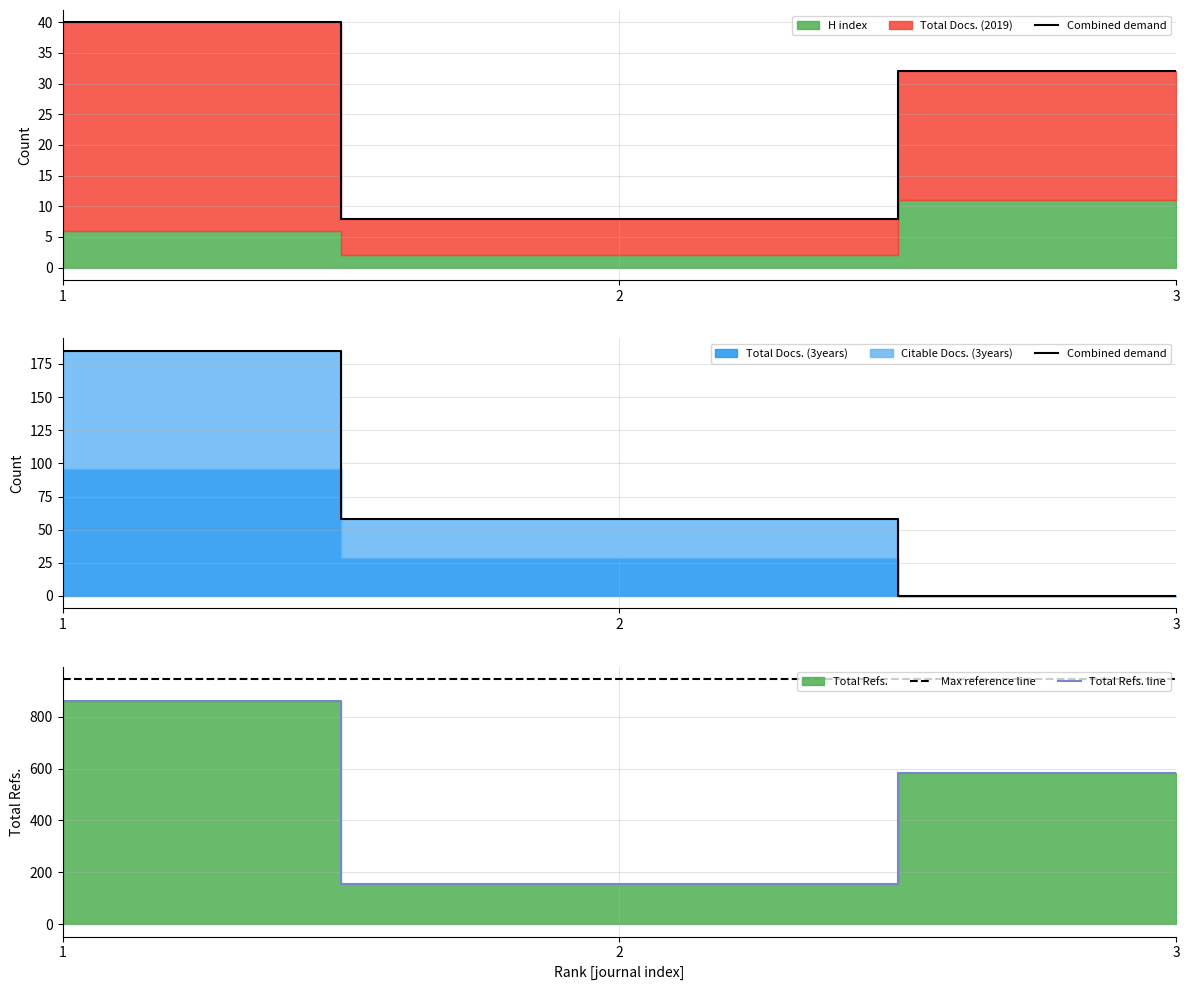

What is the spread (max minus min) of values at 1?

759.9